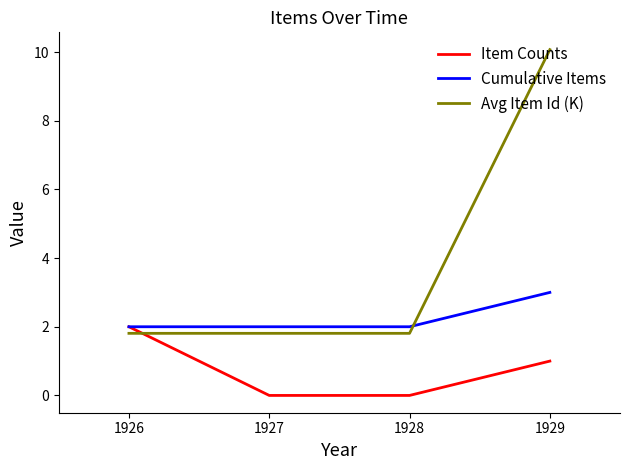

Which category has the highest value in the Avg Item Id (K) series?

1929